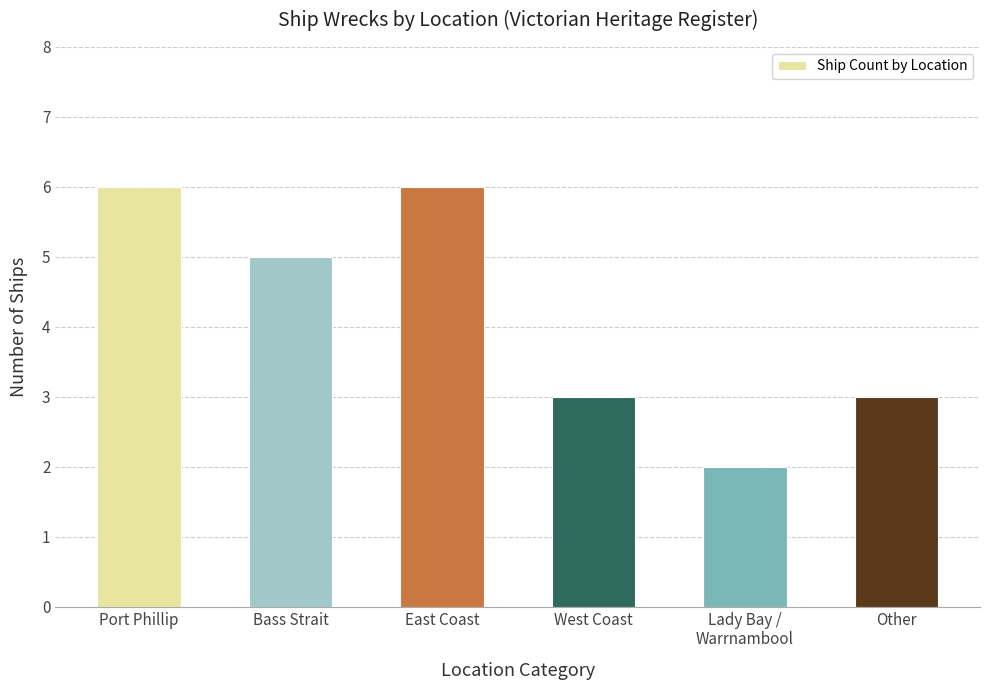

Reading right to left, extract all data points from this chart.

Other=3	Lady Bay /
Warrnambool=2	West Coast=3	East Coast=6	Bass Strait=5	Port Phillip=6